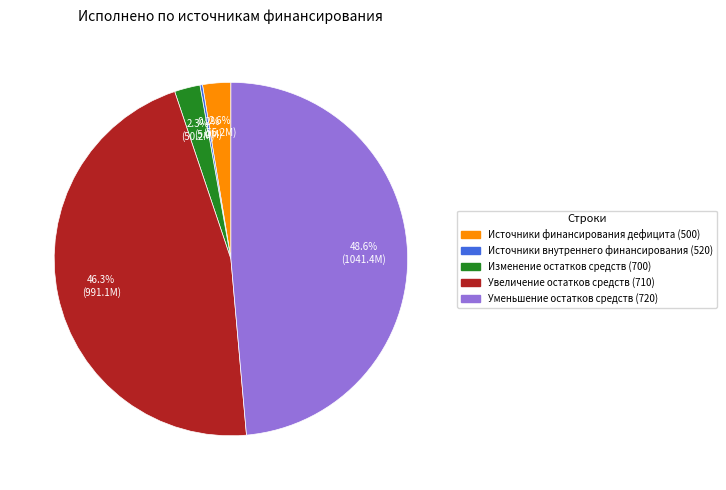

Is there a majority slice in this chart?

No